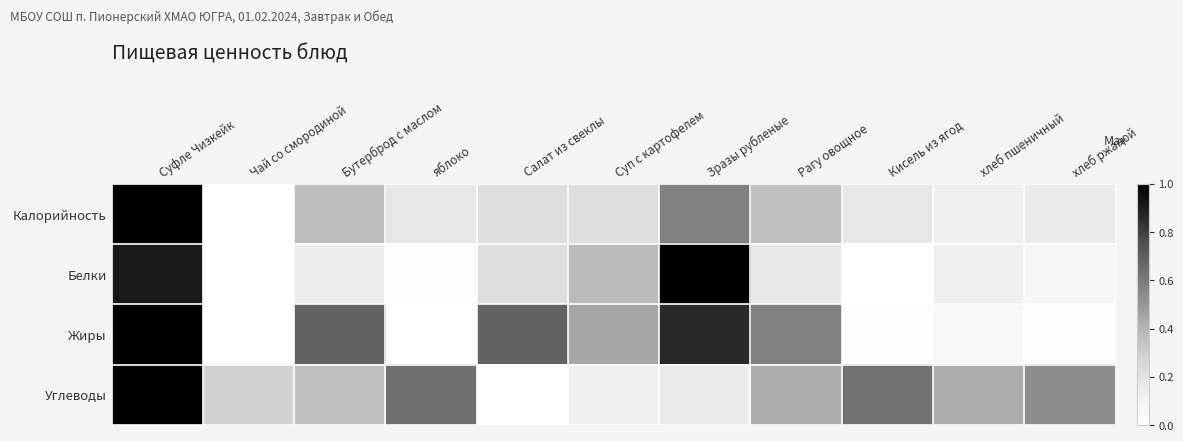

Rank the series at Бутерброд с маслом from lowest to highest value.

Белки, Углеводы, Калорийность, Жиры